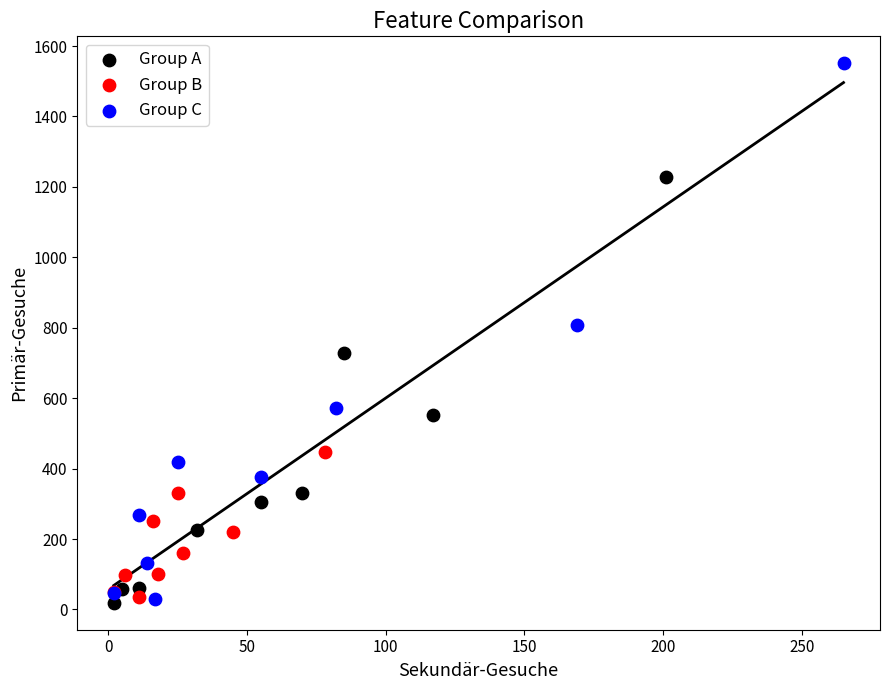

Which series has the largest Y range (max minus min)?

Group C